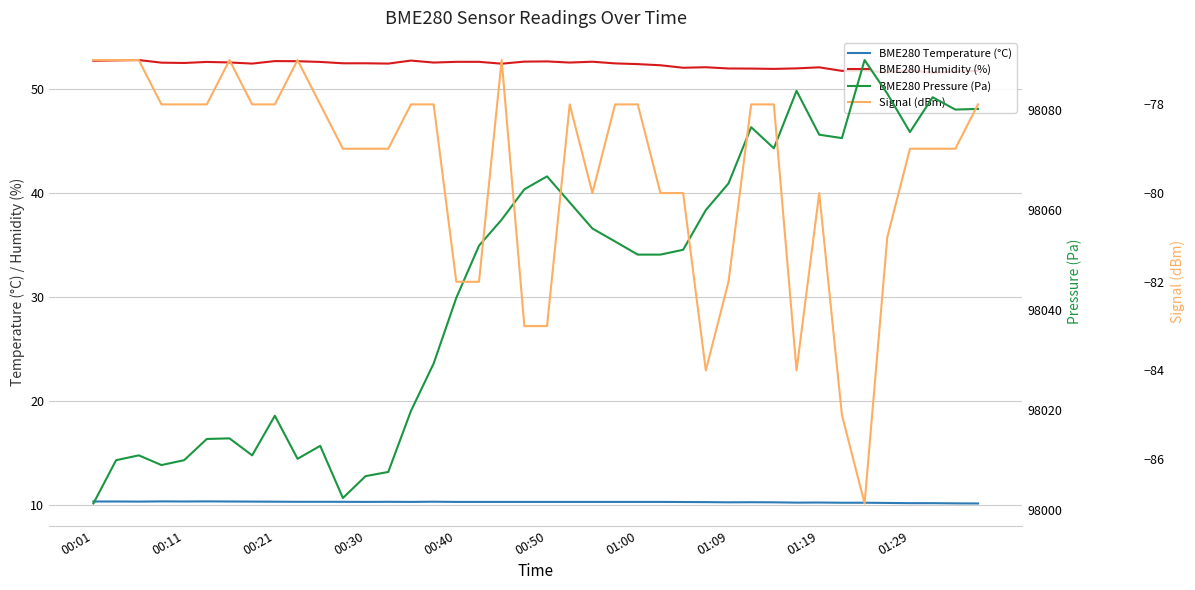

True or false: BME280 Temperature (°C) and BME280 Pressure (Pa) intersect in this chart.

False